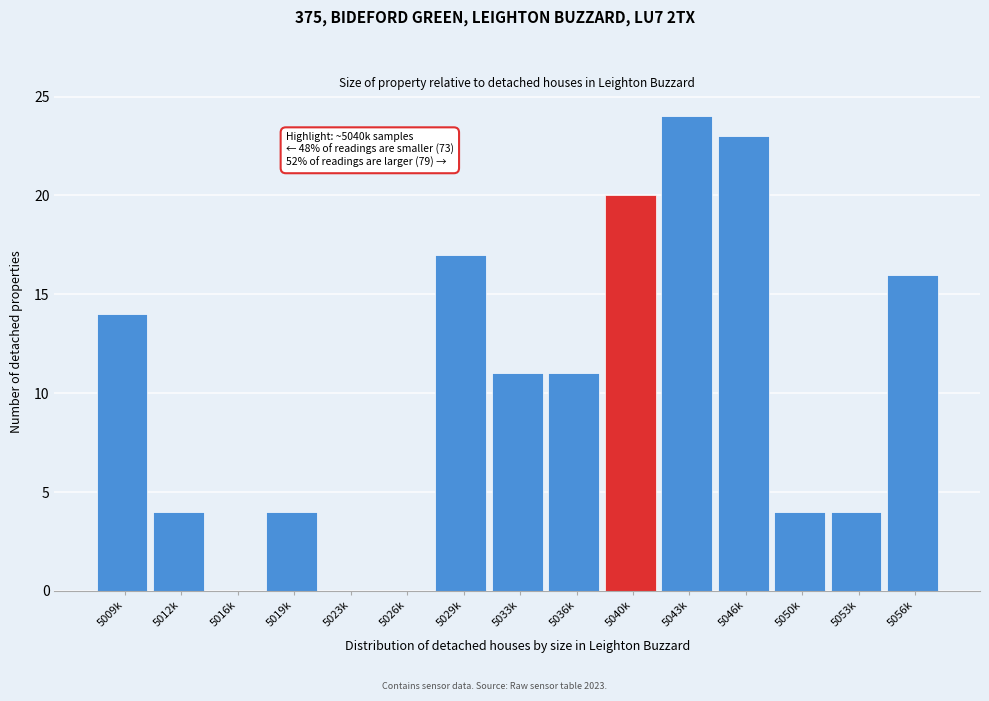

Which label corresponds to the largest value in the chart?

5043k